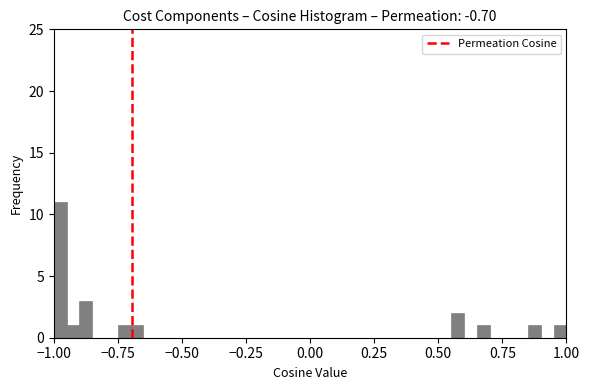

Around what value on the x-axis is the tallest bar? Give the approximate position of its centre, as read against the axis.

-0.95